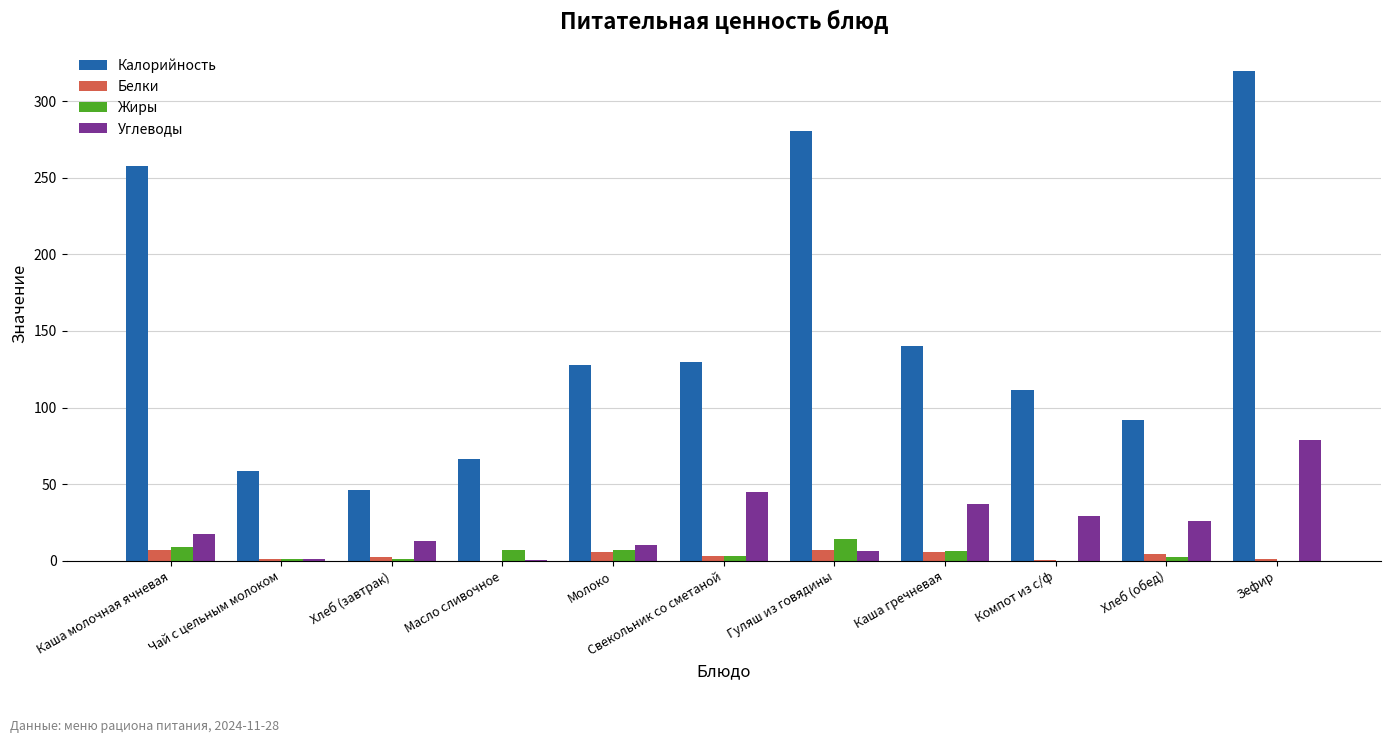

Is it true that Углеводы equals 37.1 at Каша гречневая?

True